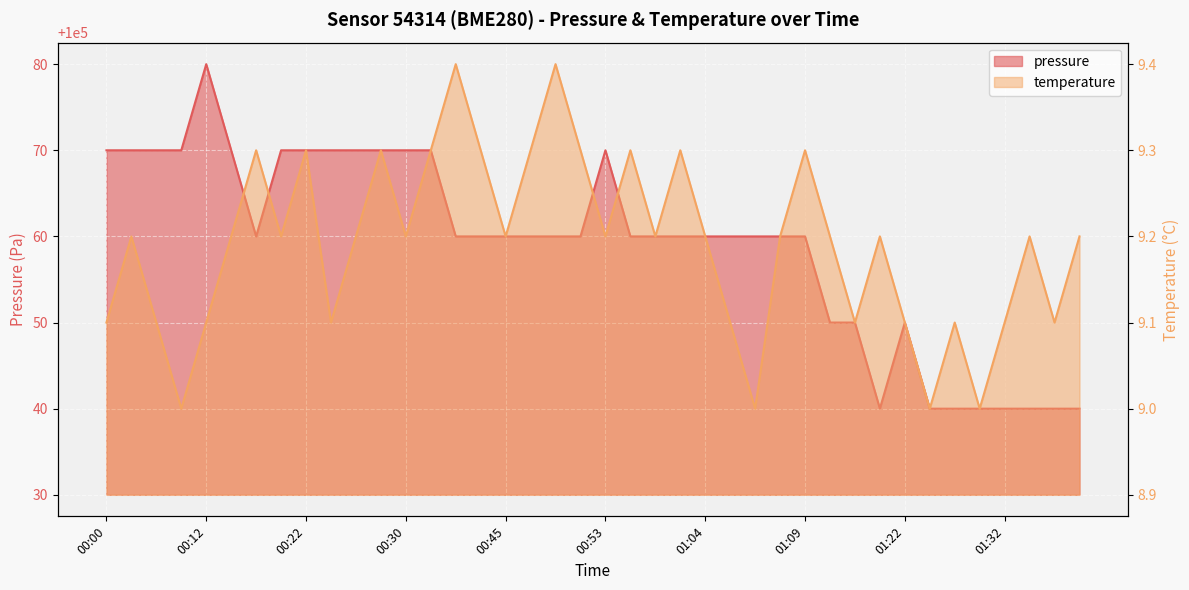

Does the chart display data point markers on the line(s)?

No